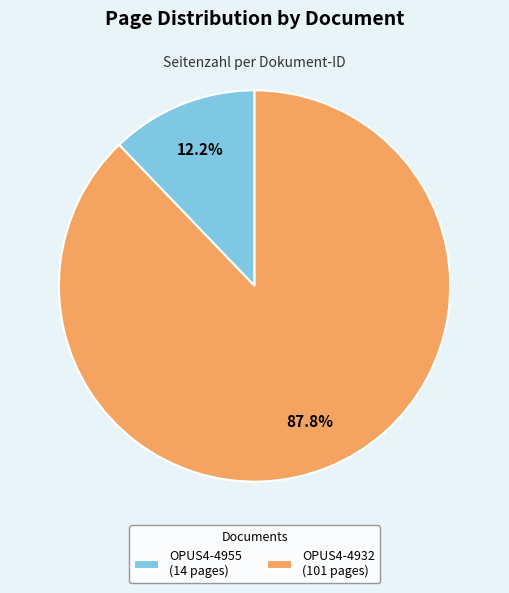

Combined, what portion of the pie is OPUS4-4955 and OPUS4-4932?

100.0%